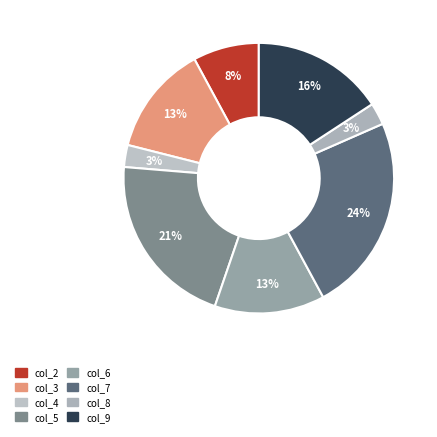

How many segments does this pie chart have?

8